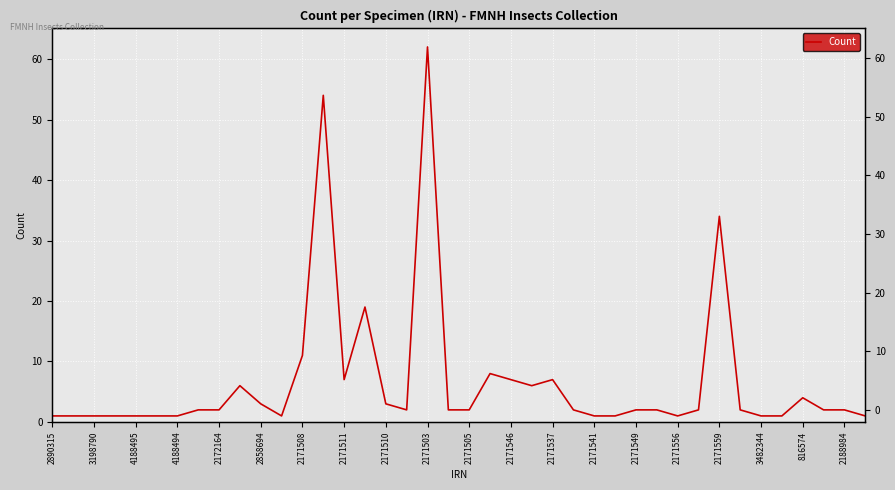

What is the greatest value displayed?

62